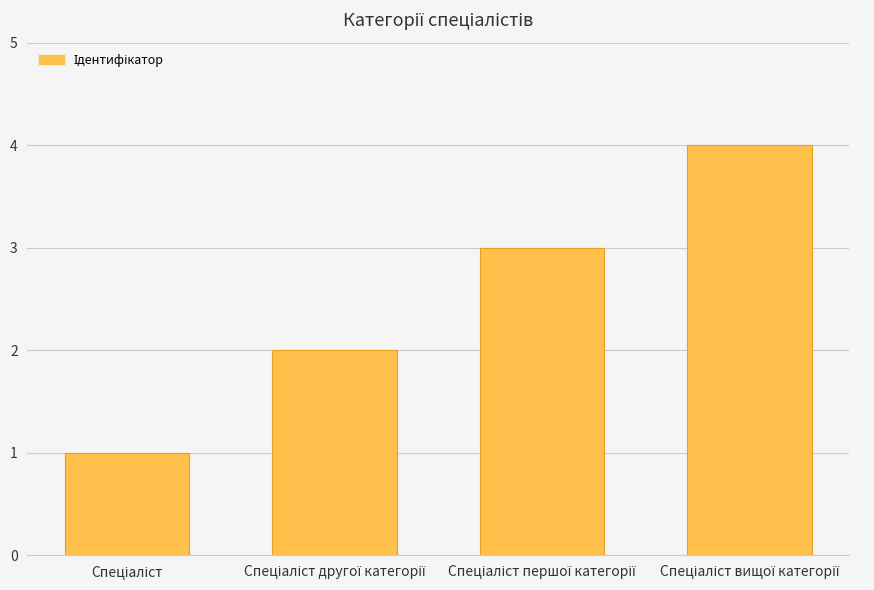

How many series are shown in this chart?

1